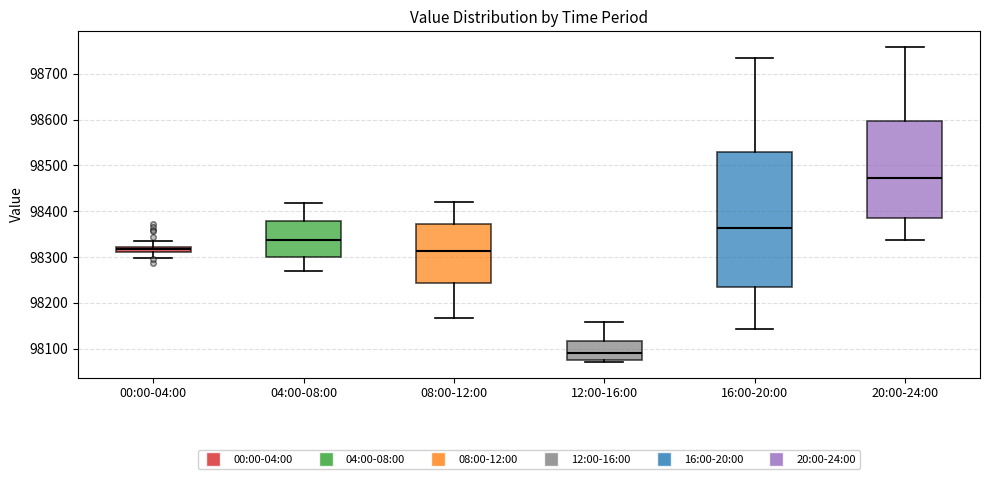

Where is the lower edge of the box for 00:00-04:00 on the y-axis? The values are not printed on the chart, so give them approximately, as read against the axis.

98310